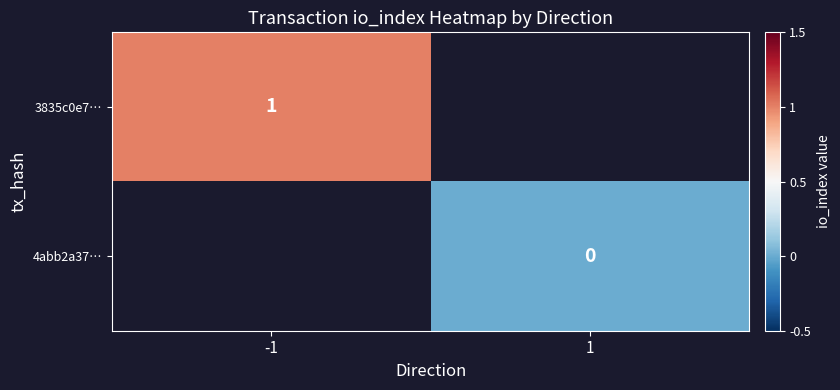

Between 1 and -1, which is larger?

-1